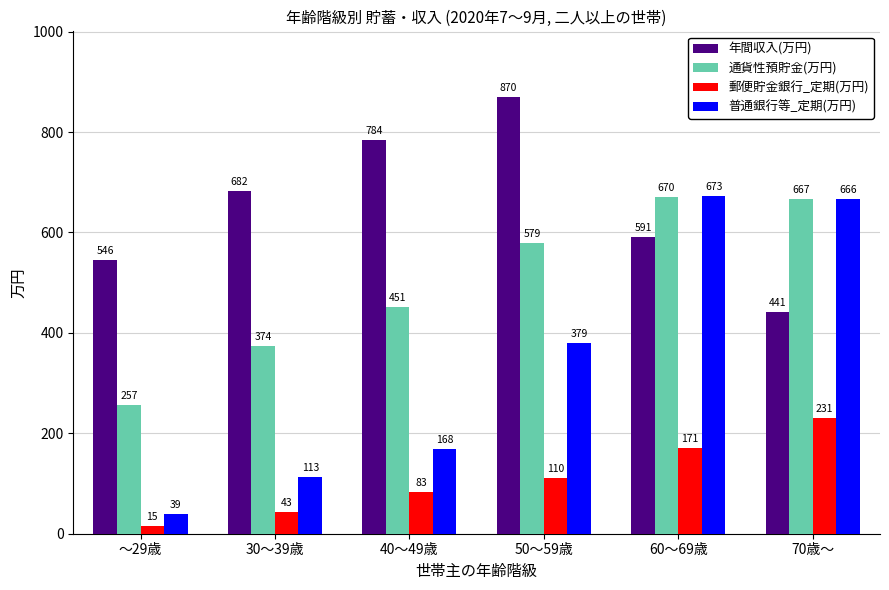

How many bars are there in total?

24